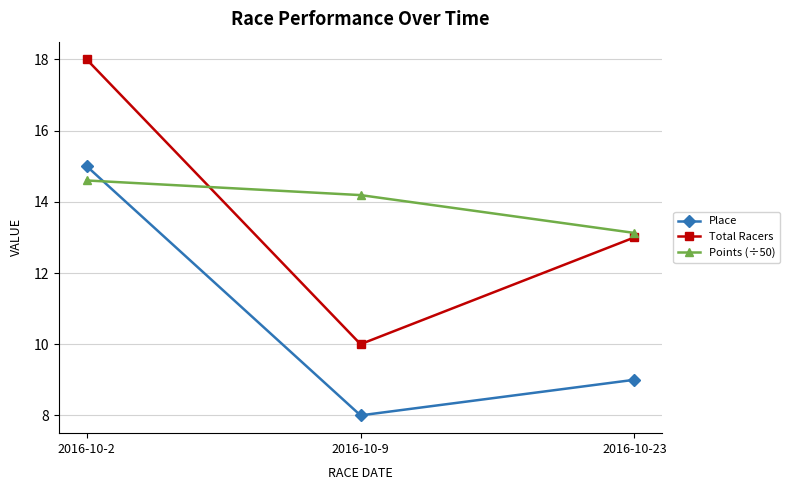

Reading right to left, what are all the values shown in this chart?

Place: 9.0	8.0	15.0
Total Racers: 13.0	10.0	18.0
Points (÷50): 13.1	14.2	14.6